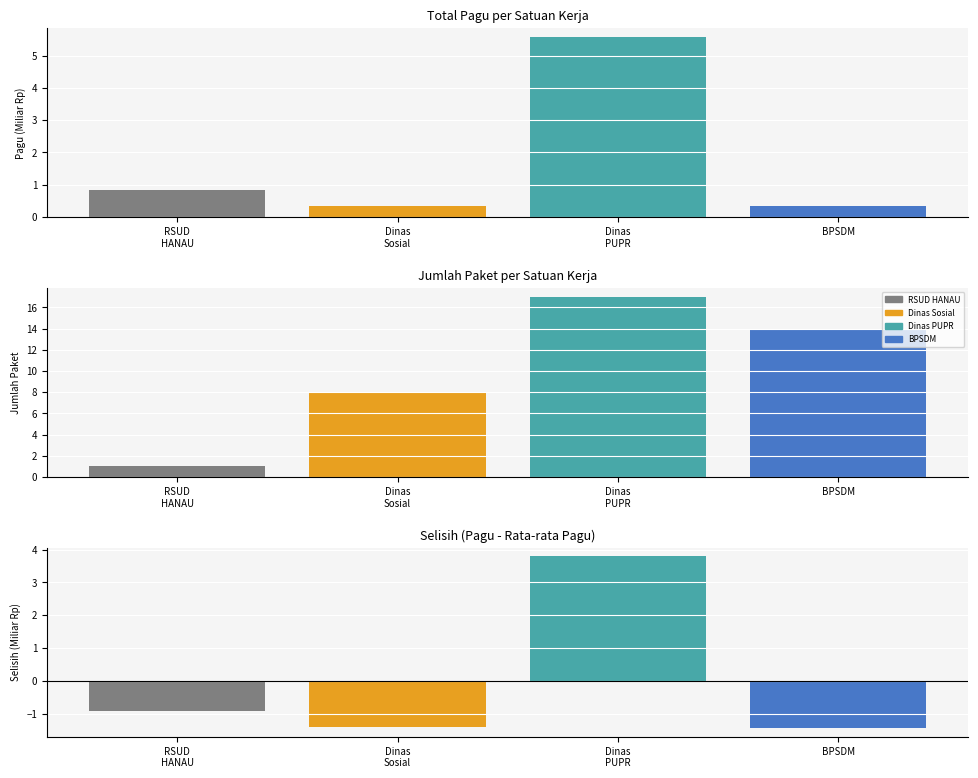

What is the average value?

1.8